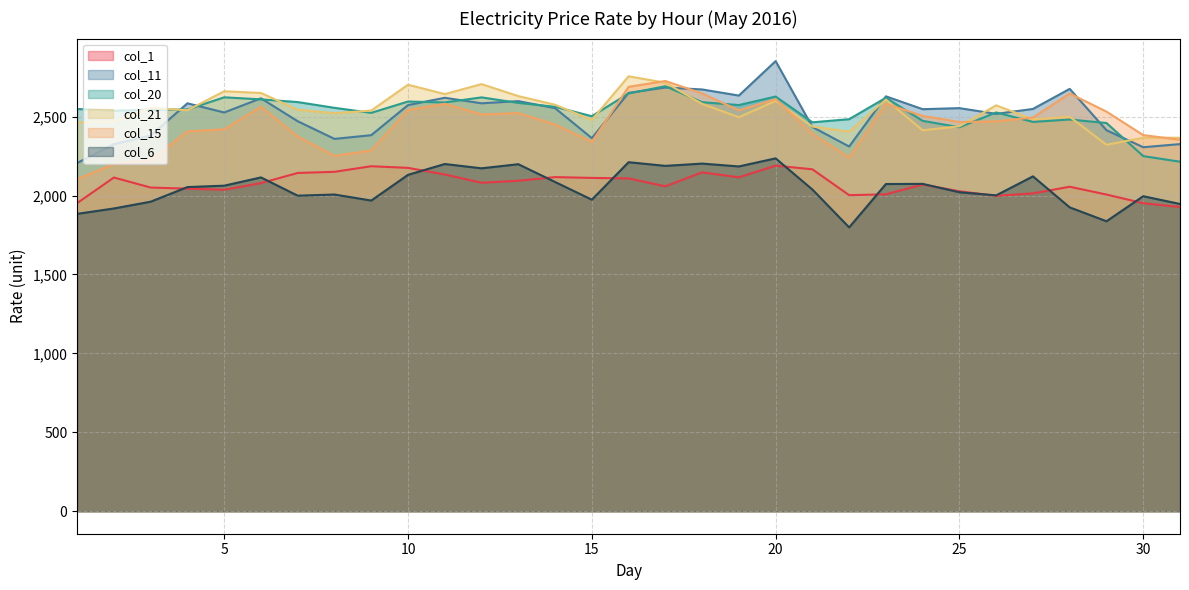

How many times do col_15 and col_21 cross each other?

6